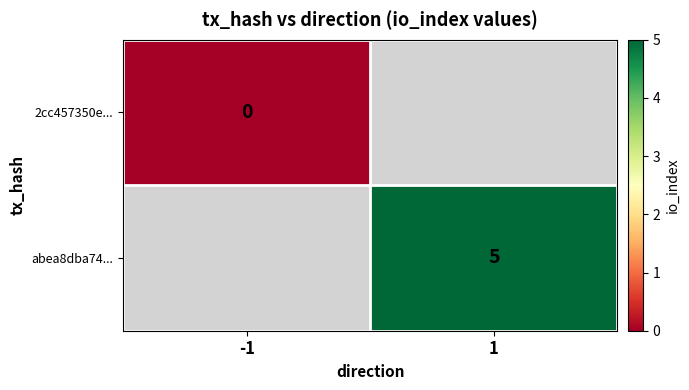

List the series in order of their overall mean, lowest first.

2cc457350e..., abea8dba74...